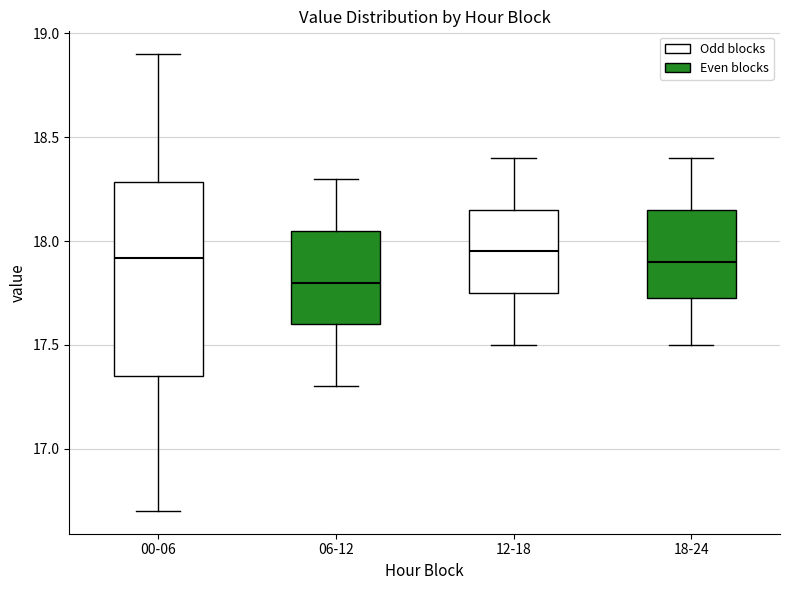

Which box's median line is the lowest?

06-12